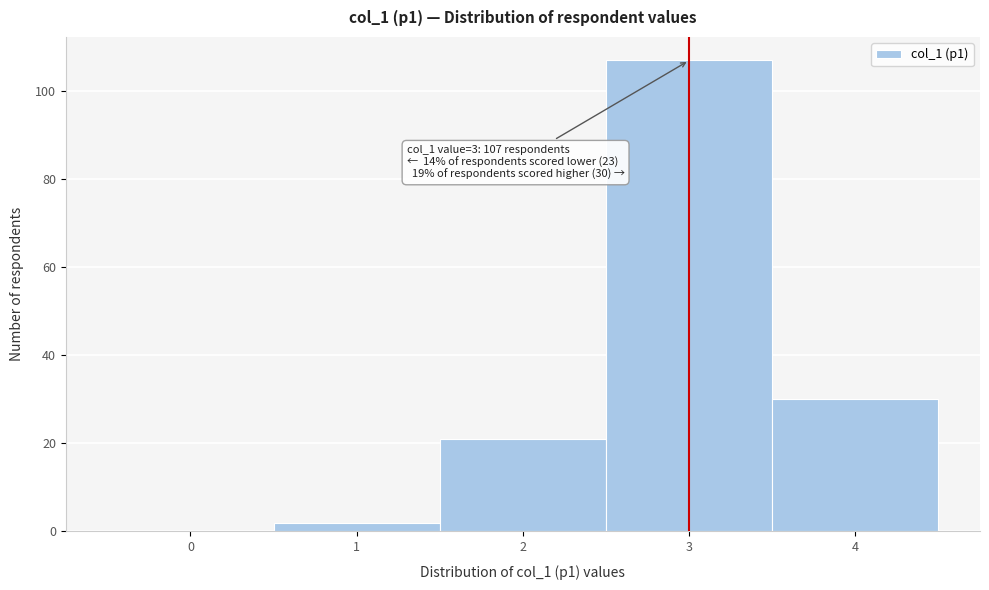

Reading right to left, what are all the values shown in this chart?

4=30	3=107	2=21	1=2	0=0